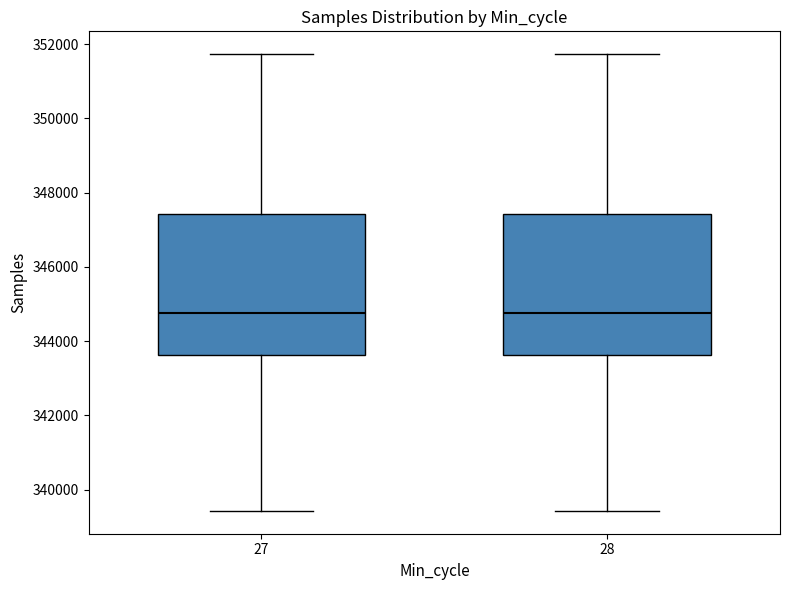

Reading left to right, transcribe this box plot: for each box, give where its median line is, the range the box spans, and where its two whiskers end, as read against the y-axis. The values are not printed on the chart, so give them approximately, as read against the axis.

27: median 344800, box 343600 to 347400, whiskers 339400 to 351800
28: median 344800, box 343600 to 347400, whiskers 339400 to 351800